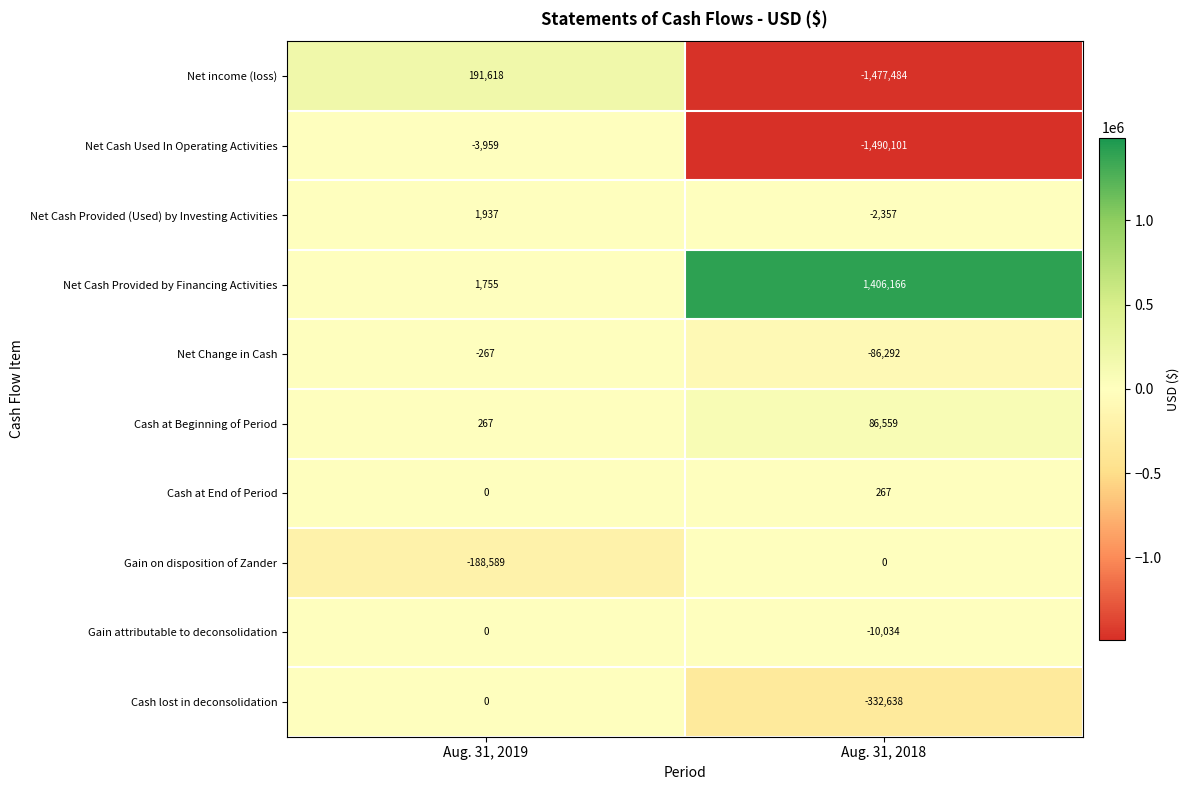

At which label is Cash lost in deconsolidation closest to -166319?

Aug. 31, 2019